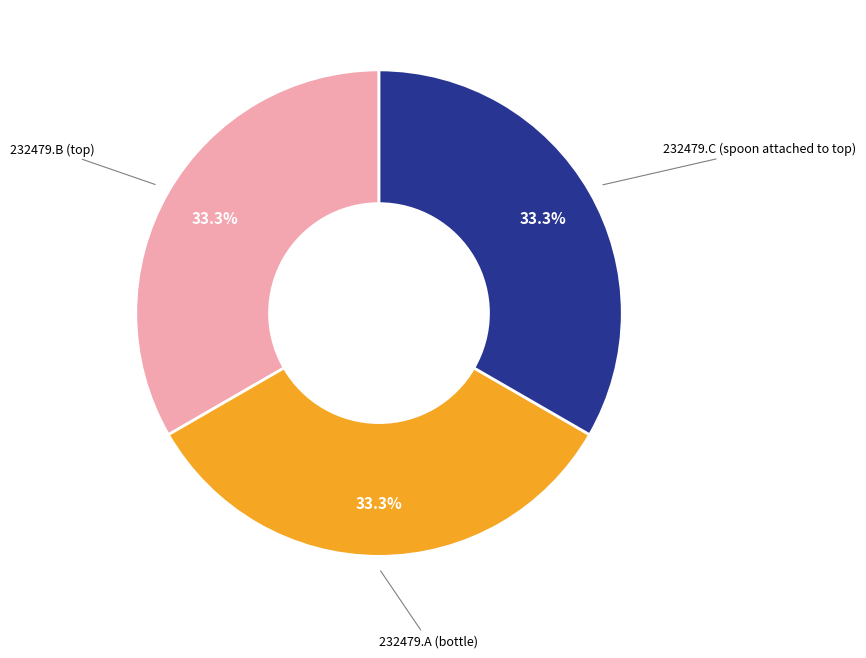

Is there a majority slice in this chart?

No